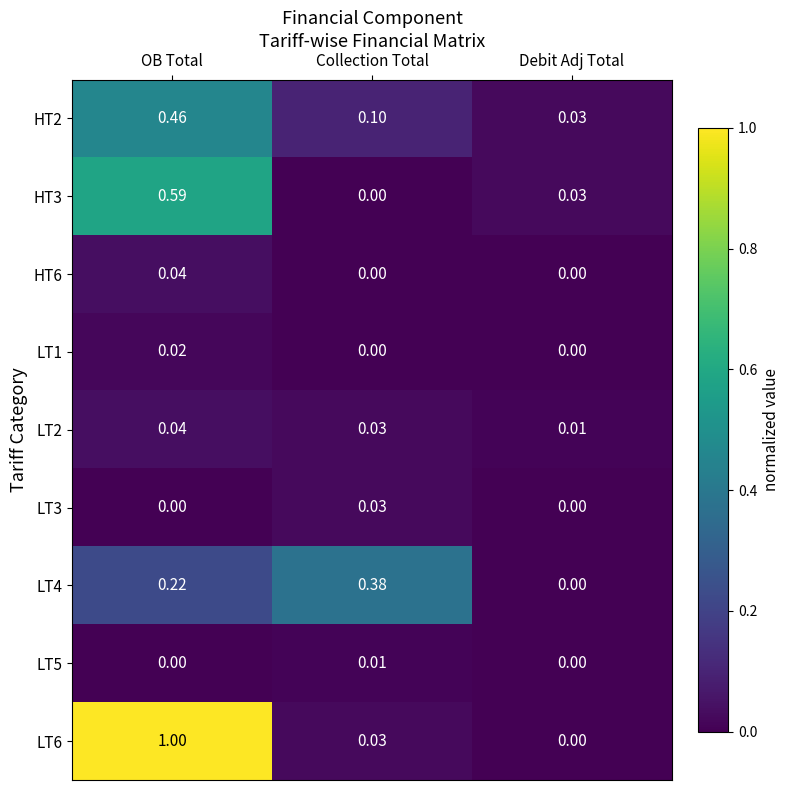

At how many categories does at least one series exceed 0?

3